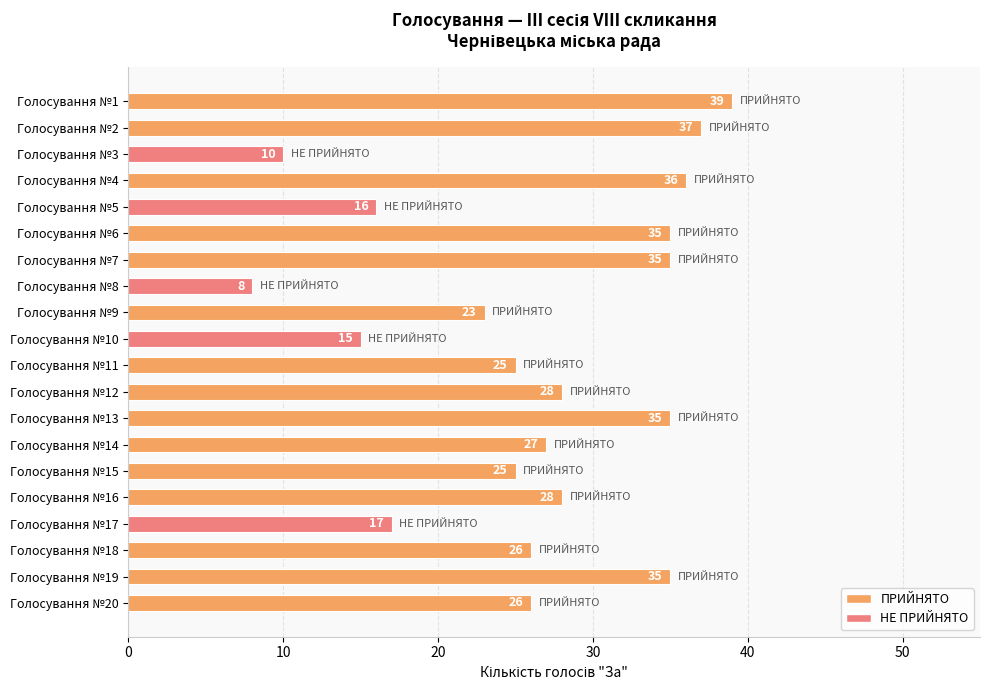

Between Голосування №4 and Голосування №18, which is larger?

Голосування №4